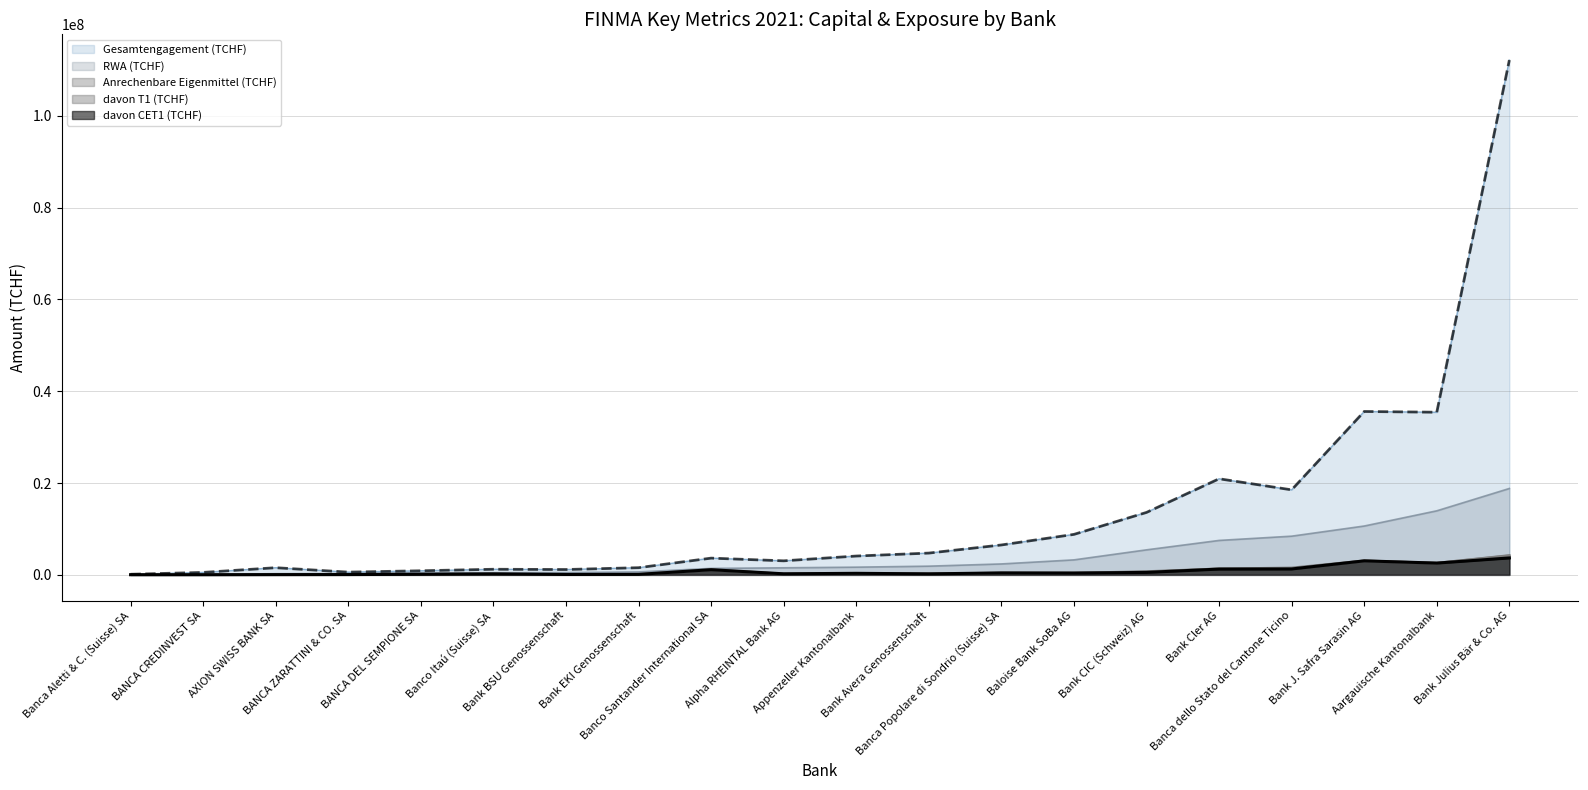

What are all the series names shown in the legend?

Gesamtengagement (TCHF), RWA (TCHF), Anrechenbare Eigenmittel (TCHF), davon T1 (TCHF), davon CET1 (TCHF)